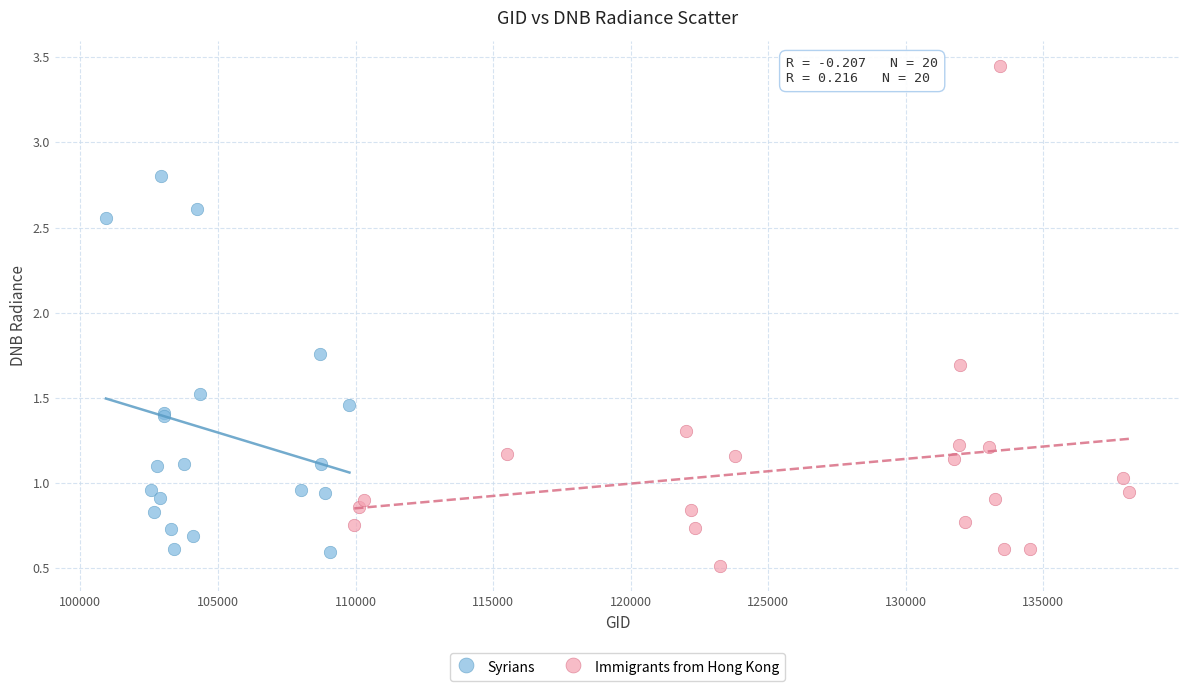

Which series has the widest spread of Y values?

Immigrants from Hong Kong